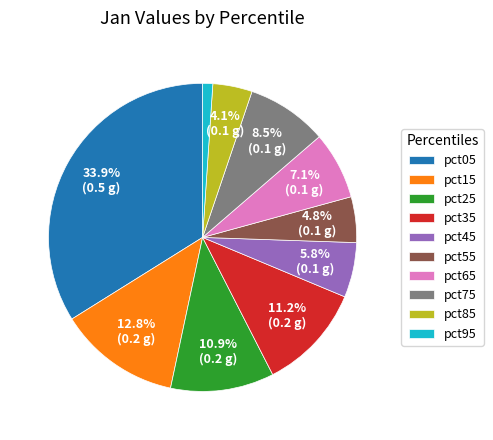

Does any single category account for the majority?

No